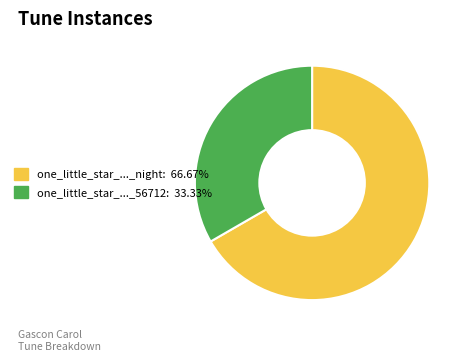

Is there a majority slice in this chart?

Yes